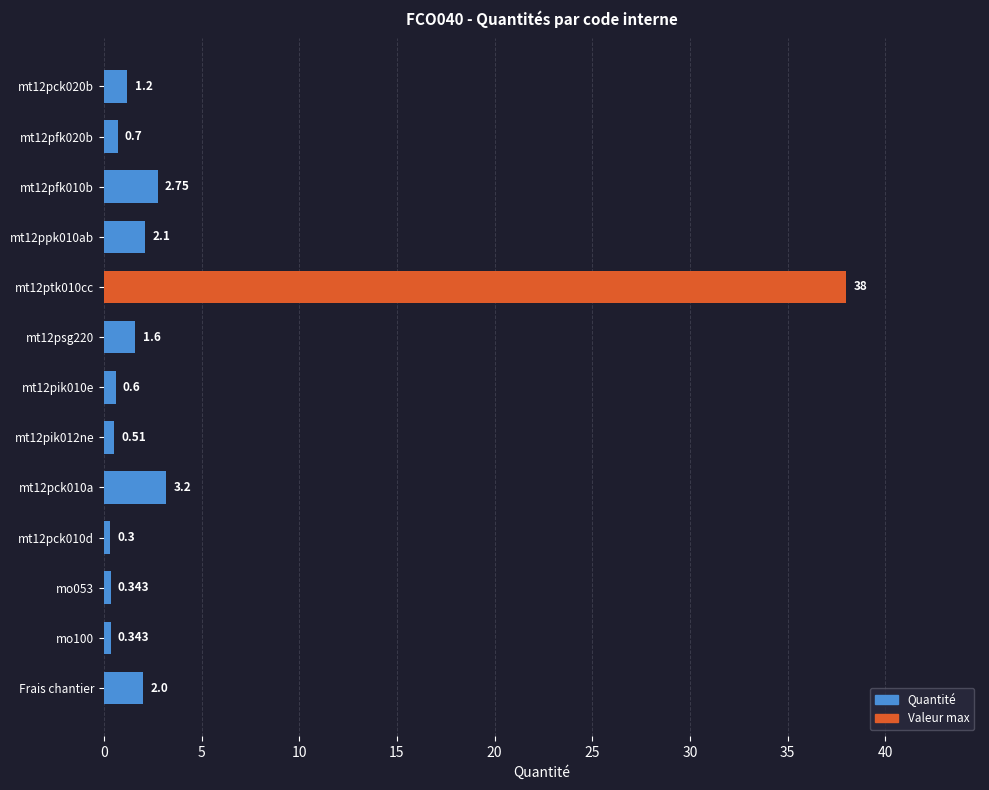

What is the smallest value displayed?

0.3